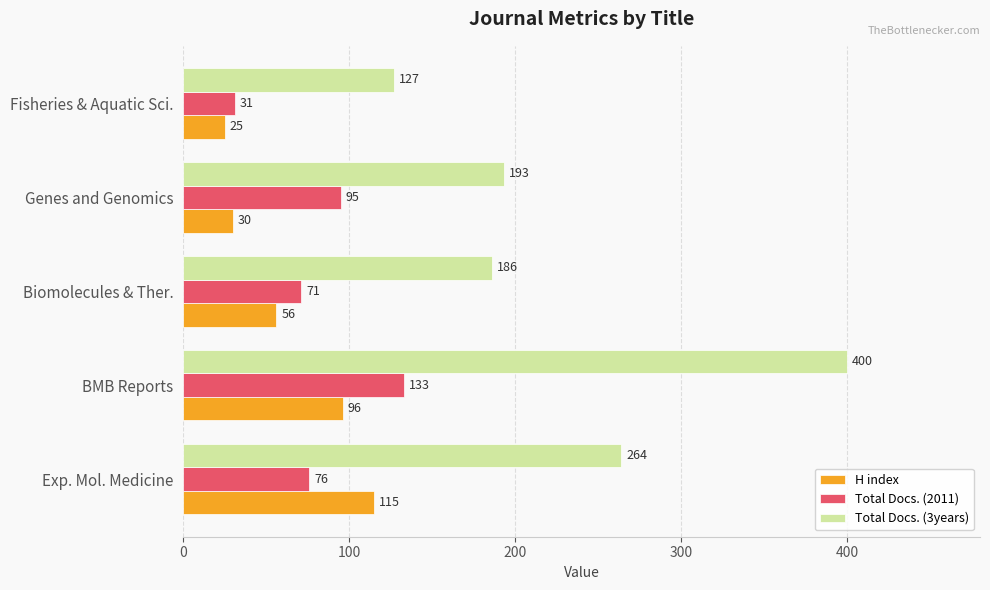

What is the greatest value displayed?

400